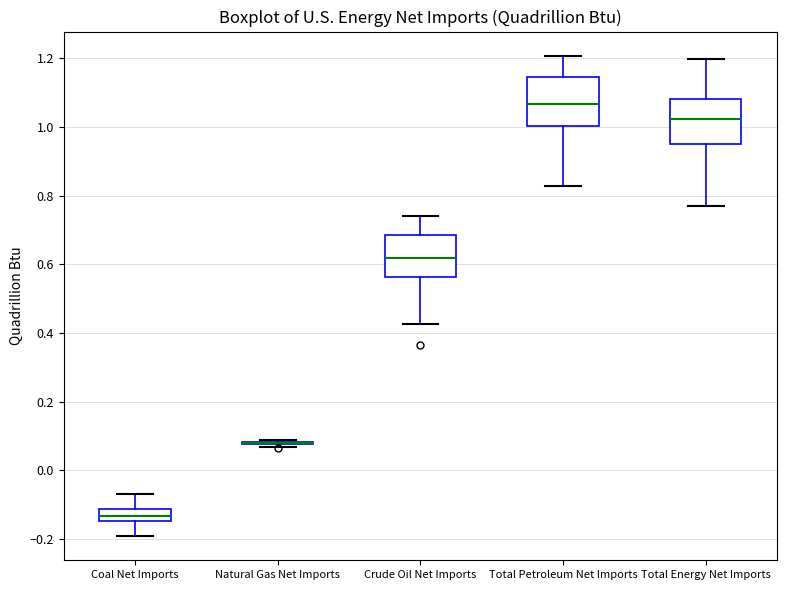

Reading left to right, read every box against the y-axis: the position of its median line, the range the box covers, and the ends of its whiskers. The values are not printed on the chart, so give them approximately, as read against the axis.

Coal Net Imports: median -0.14 (inside the box), box -0.14 to -0.12, whiskers -0.20 to -0.06
Natural Gas Net Imports: box collapsed to a line at 0.08, whiskers 0.06 to 0.08
Crude Oil Net Imports: median 0.62, box 0.56 to 0.68, whiskers 0.42 to 0.74
Total Petroleum Net Imports: median 1.06, box 1.00 to 1.14, whiskers 0.82 to 1.20
Total Energy Net Imports: median 1.02, box 0.96 to 1.08, whiskers 0.76 to 1.20